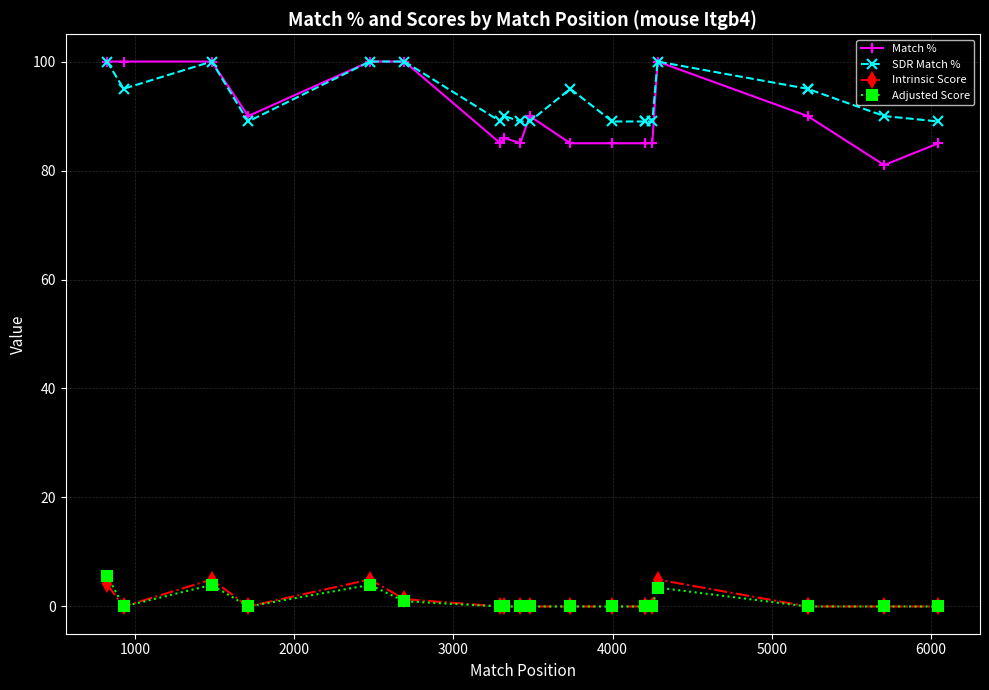

Rank the series at 6000 from lowest to highest value.

Intrinsic Score, Adjusted Score, Match %, SDR Match %